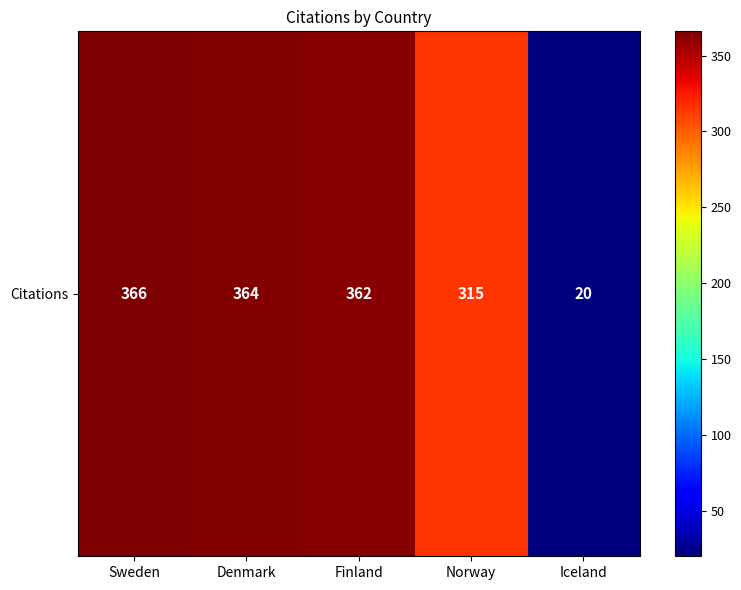

Which label corresponds to the largest value in the chart?

Sweden